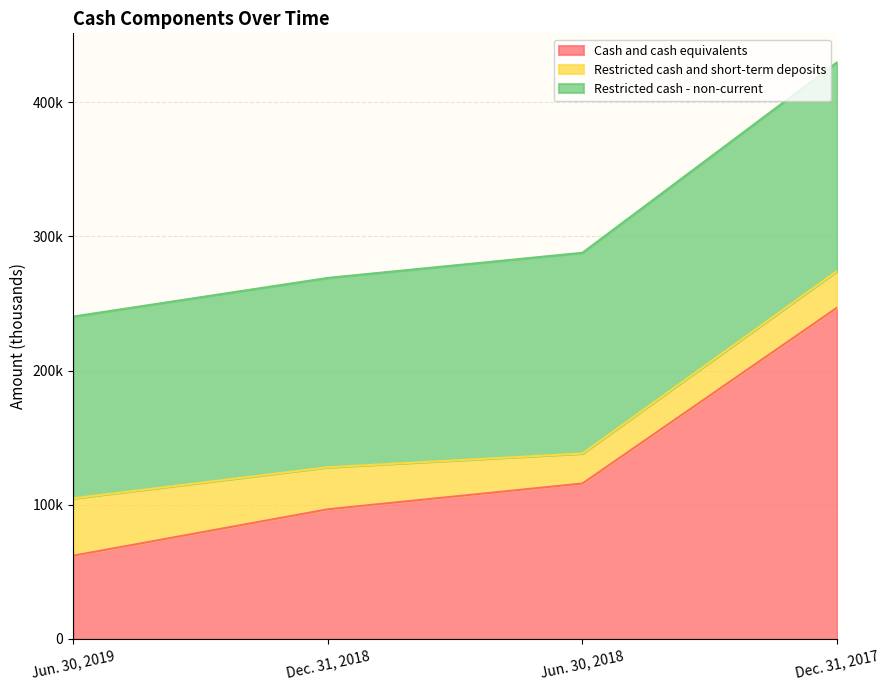

What position from the right is Jun. 30, 2019?

4